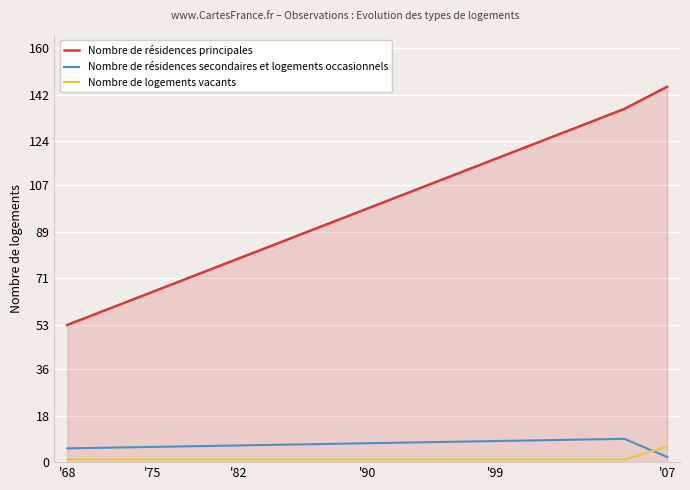

What is the difference between the maximum and minimum values in the Nombre de logements vacants series?

5.0